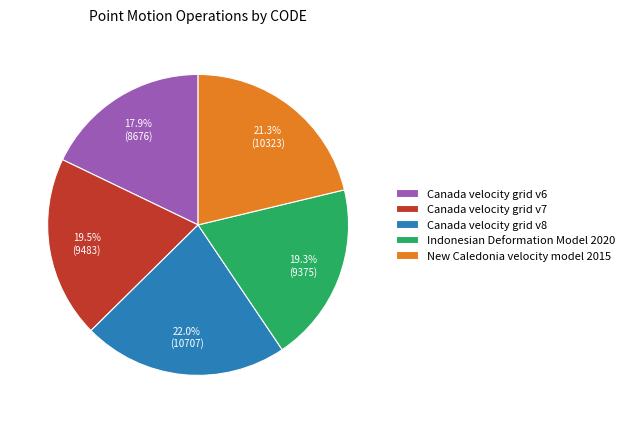

What percentage is the Canada velocity grid v6 slice, to the nearest percent?

18%